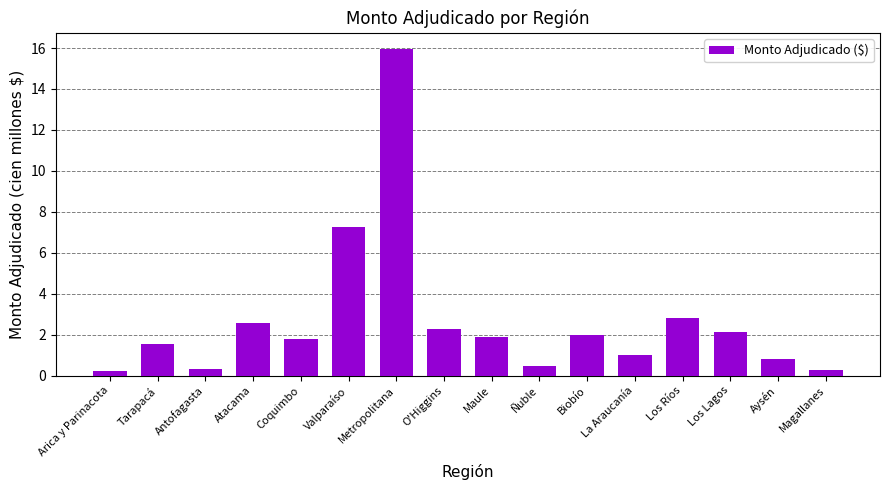

What is the label of the 9th bar from the right?

O'Higgins